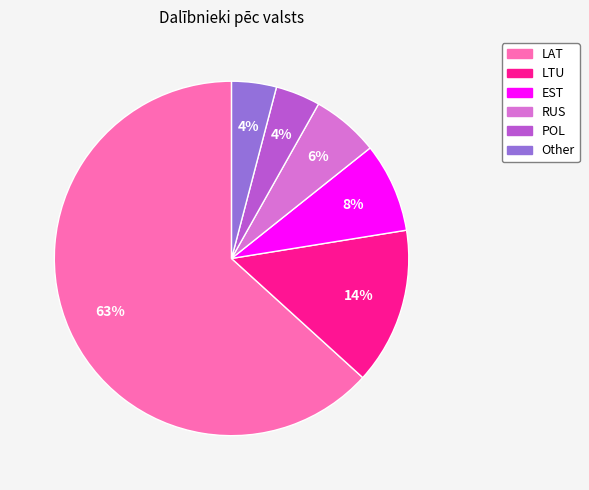

Is the sum of EST and RUS greater than half?

No